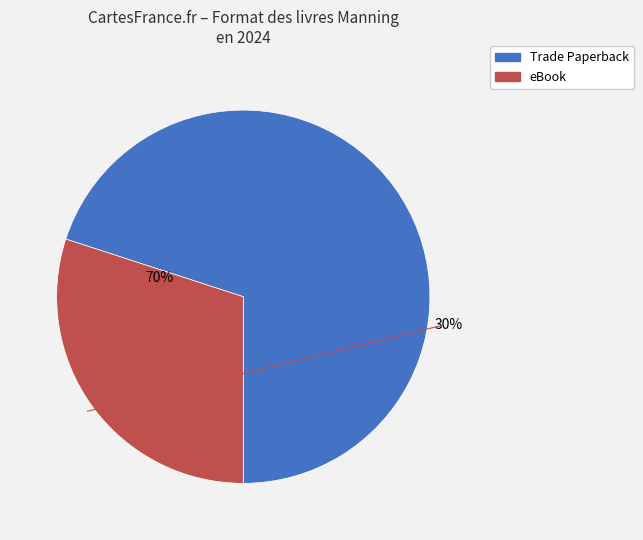

To the nearest percent, what is the average slice percentage?

50%